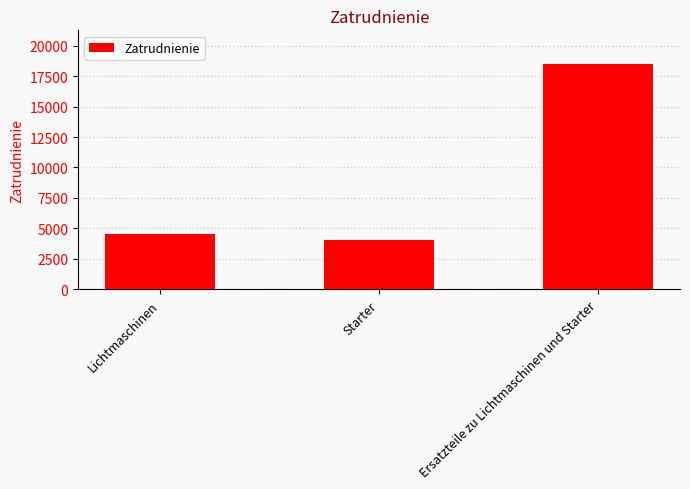

What is the maximum value shown in the chart?

18500